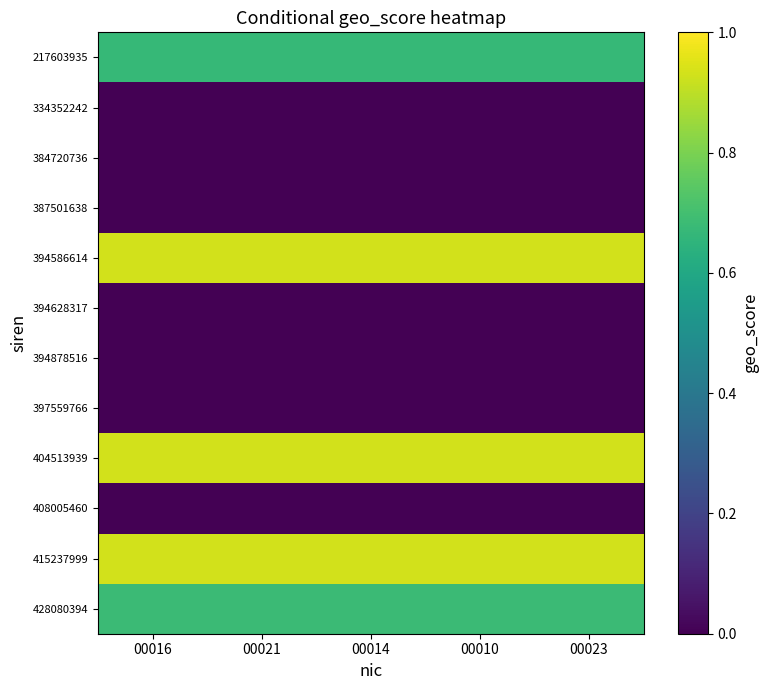

At which label does 397559766 reach its minimum?

00016